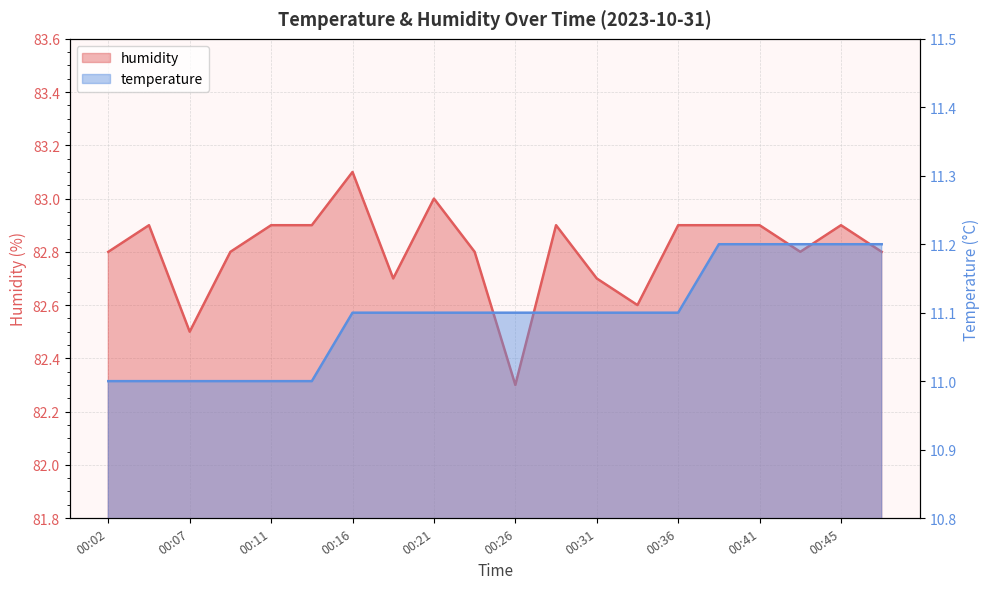

True or false: humidity has a value of 32.2 at 00:33.

False